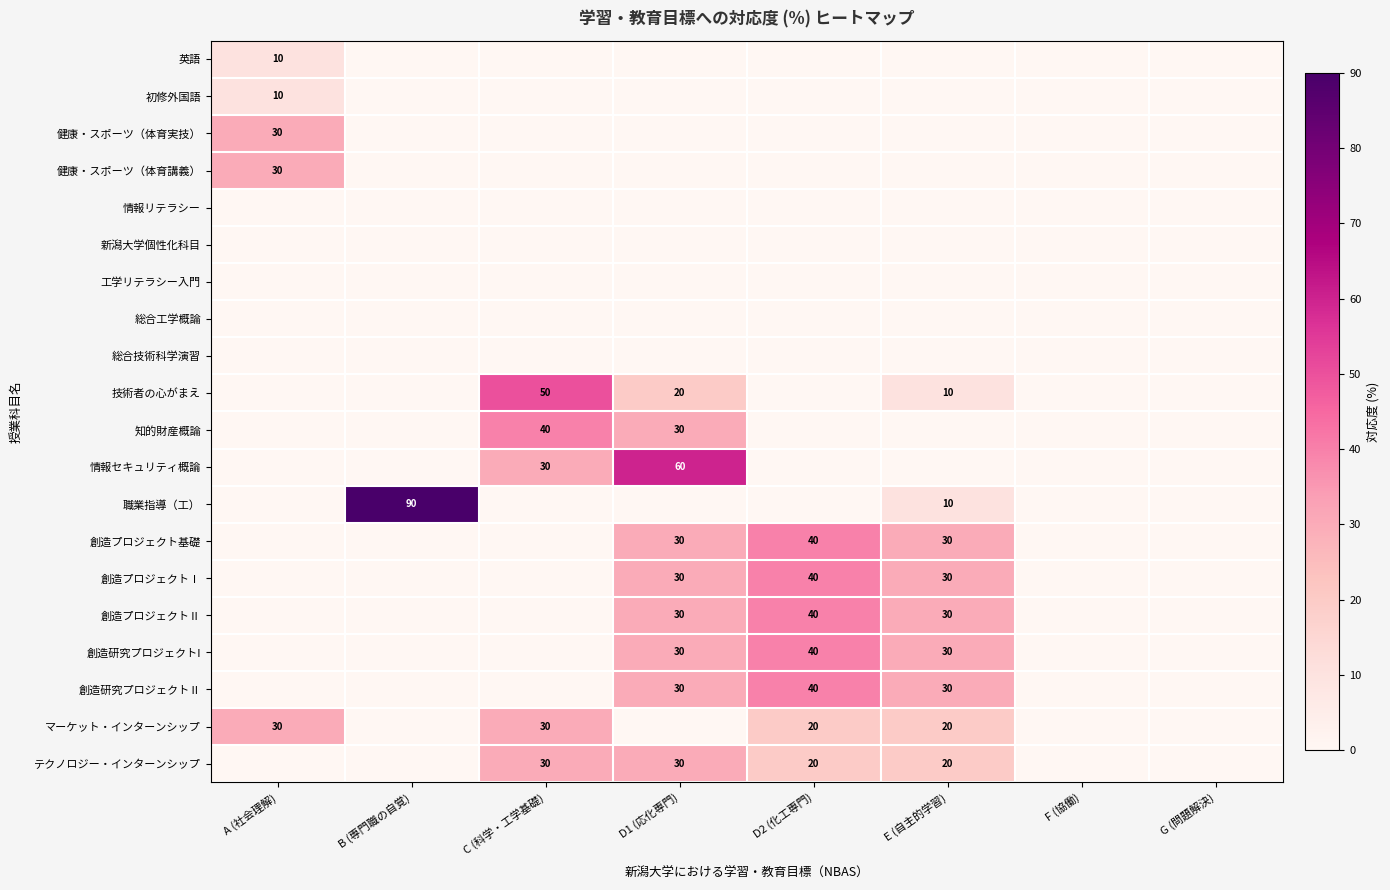

What is the sum of the 創造研究プロジェクトⅡ values at E (自主的学習) and D1 (応化専門)?

60